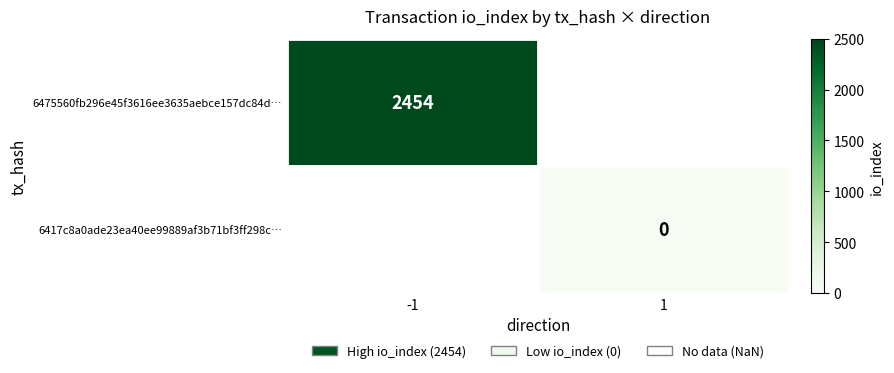

How many data points does each series have?

2